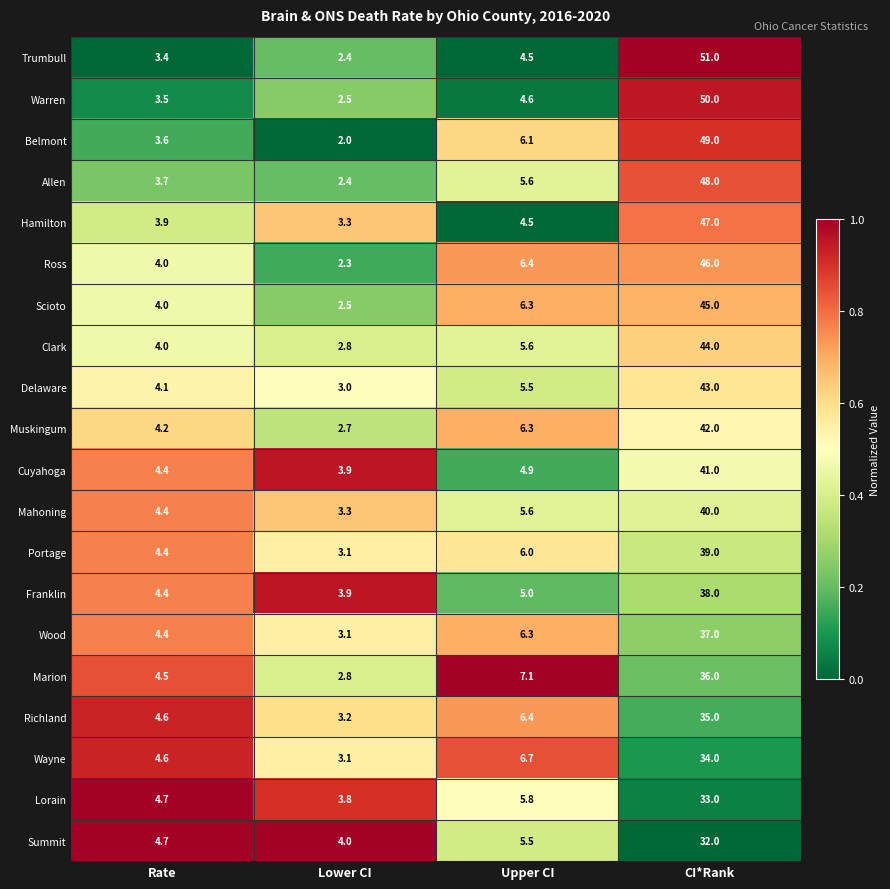

At which category is the sum across all series the highest?

CI*Rank